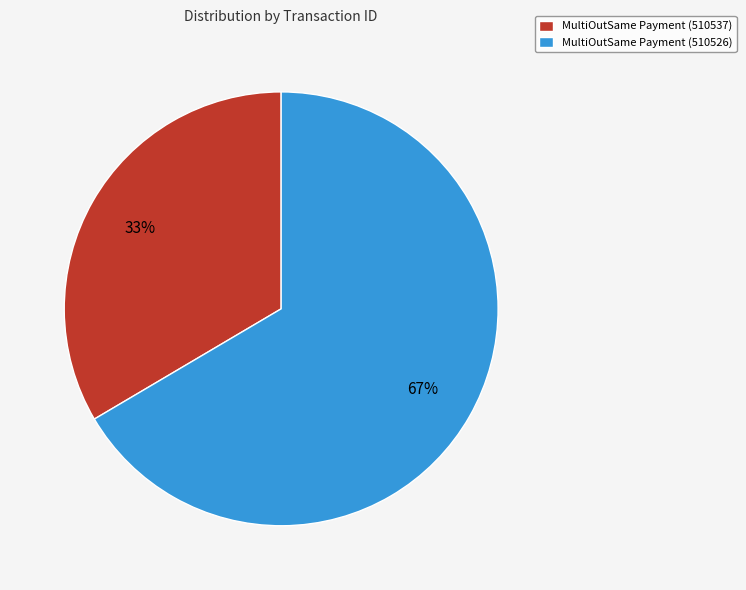

Does MultiOutSame Payment (510537) account for over 50% of the chart?

No